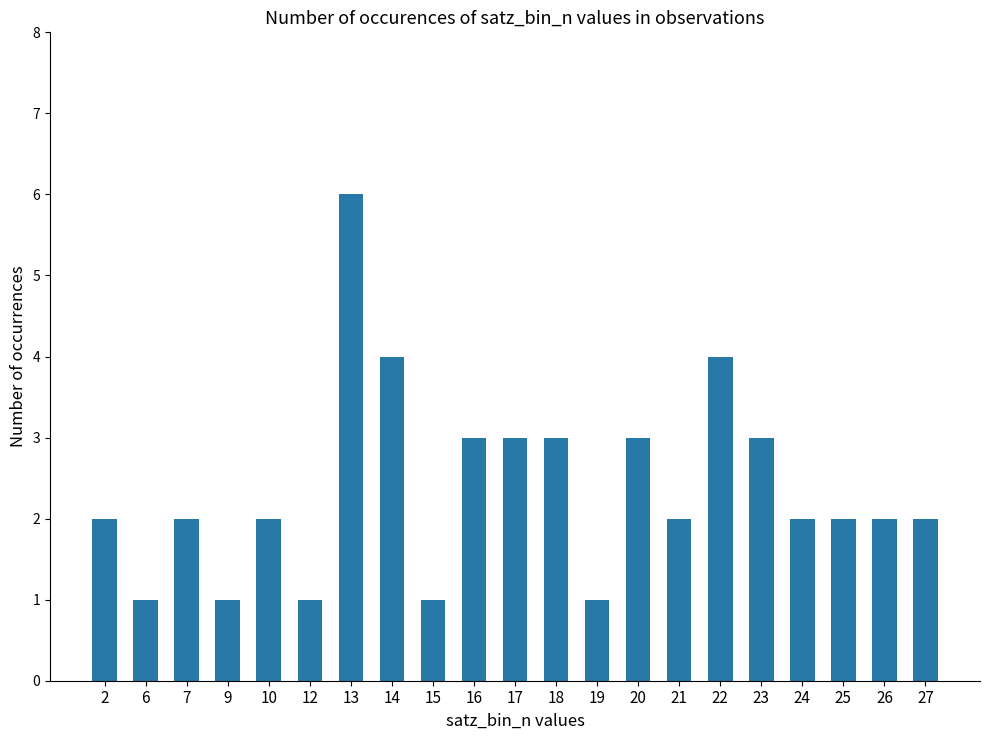

Which category has the highest value across all series?

13